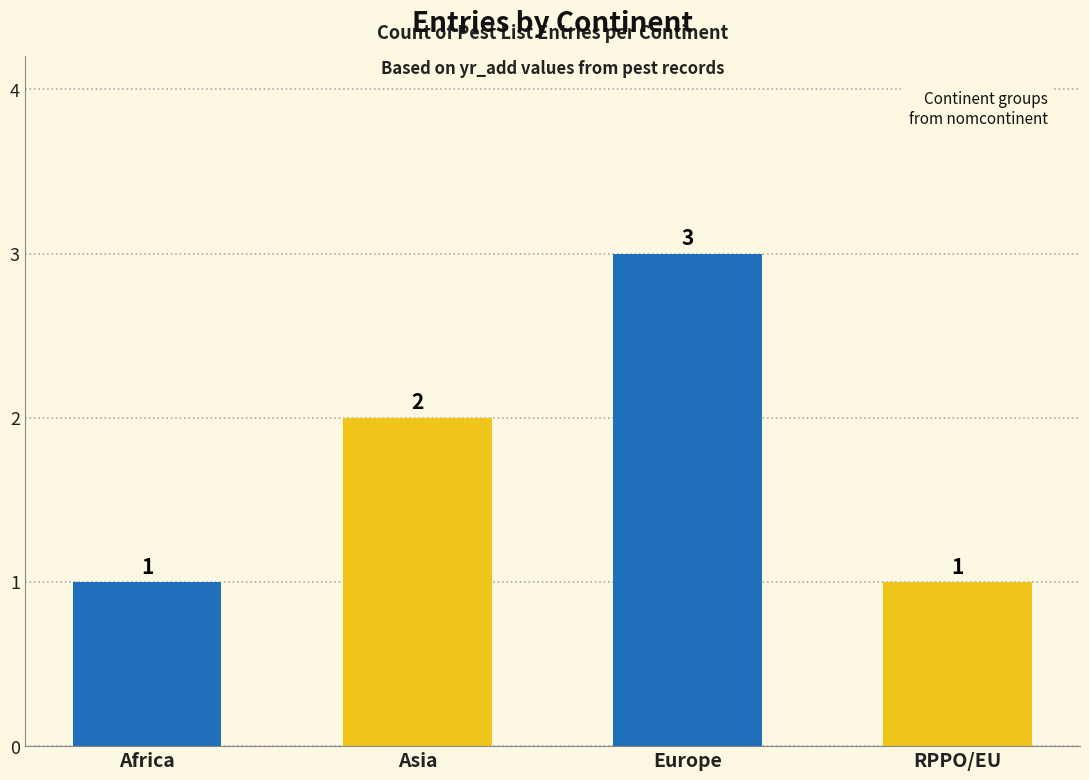

How many data points are less than 2?

2